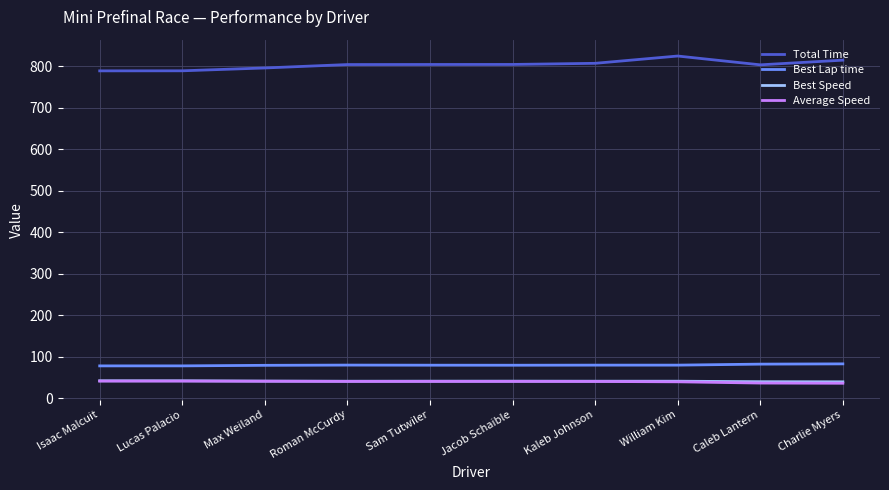

True or false: Average Speed and Best Lap time intersect in this chart.

False